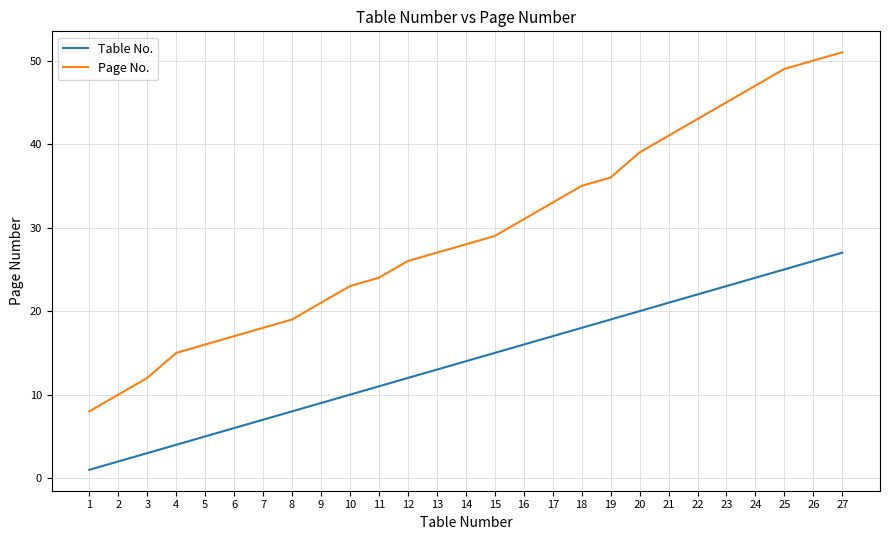

Reading right to left, transcribe all the data shown in this chart.

Table No.: 27=27	26=26	25=25	24=24	23=23	22=22	21=21	20=20	19=19	18=18	17=17	16=16	15=15	14=14	13=13	12=12	11=11	10=10	9=9	8=8	7=7	6=6	5=5	4=4	3=3	2=2	1=1
Page No.: 27=51	26=50	25=49	24=47	23=45	22=43	21=41	20=39	19=36	18=35	17=33	16=31	15=29	14=28	13=27	12=26	11=24	10=23	9=21	8=19	7=18	6=17	5=16	4=15	3=12	2=10	1=8